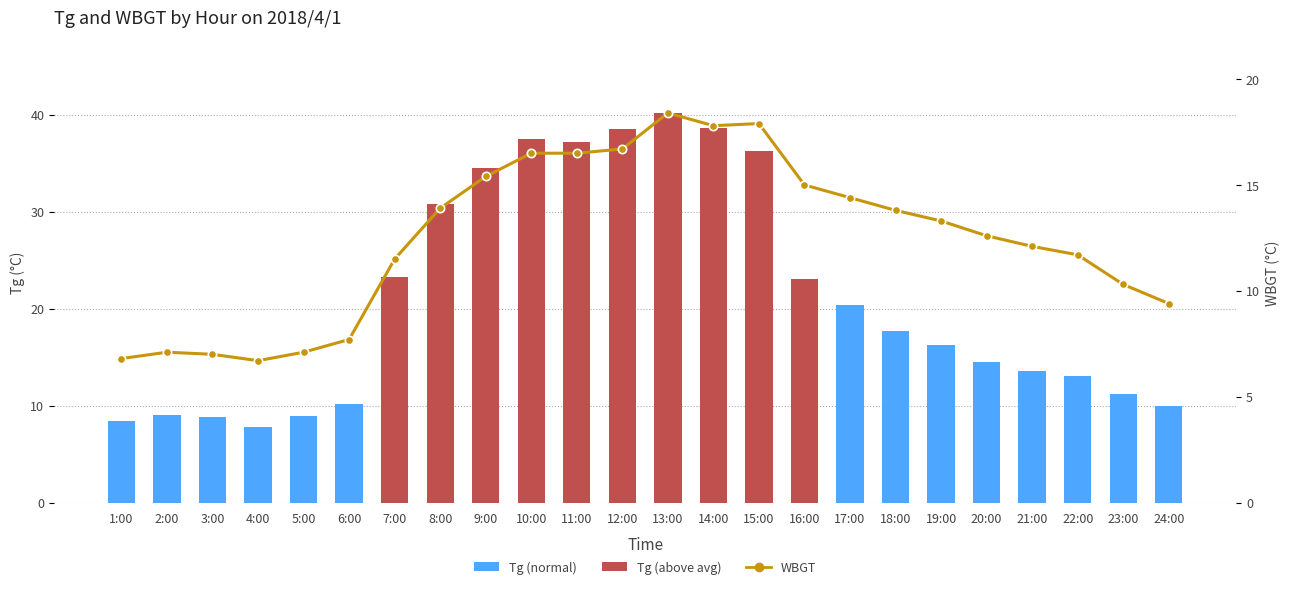

At which label is WBGT closest to 12?

21:00